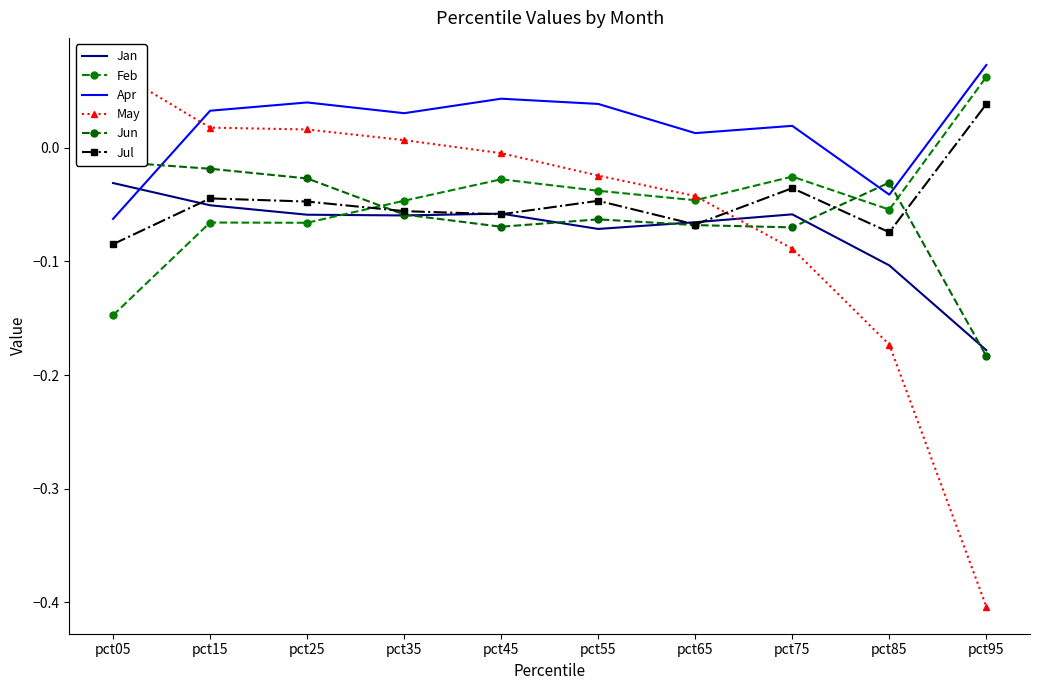

Count the Jul values in the range 0 to 1.

1